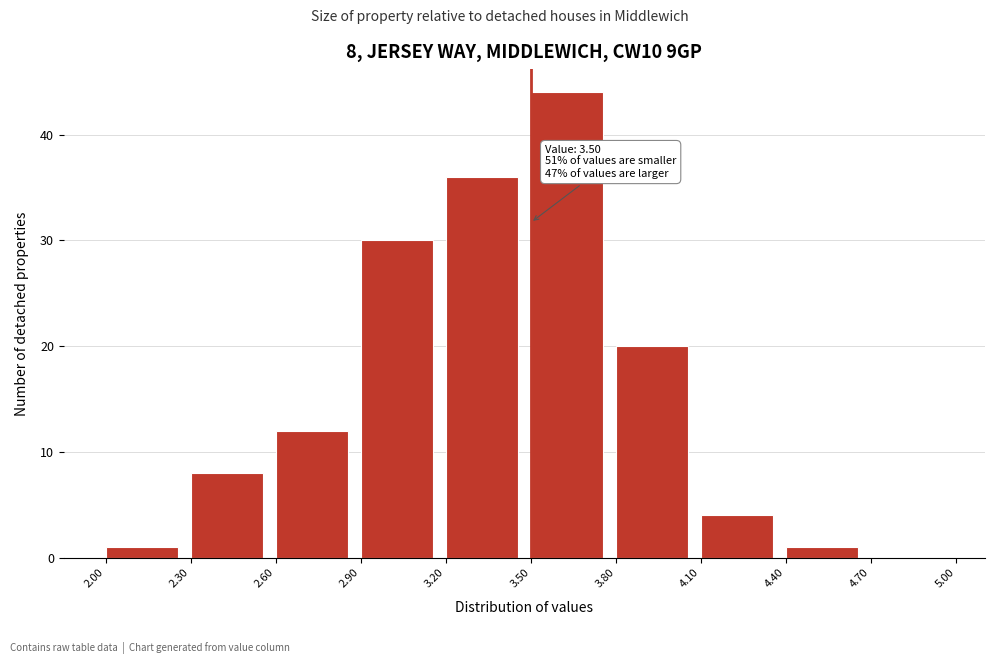

Which range on the x-axis has the tallest bar?

3.50 to 3.80